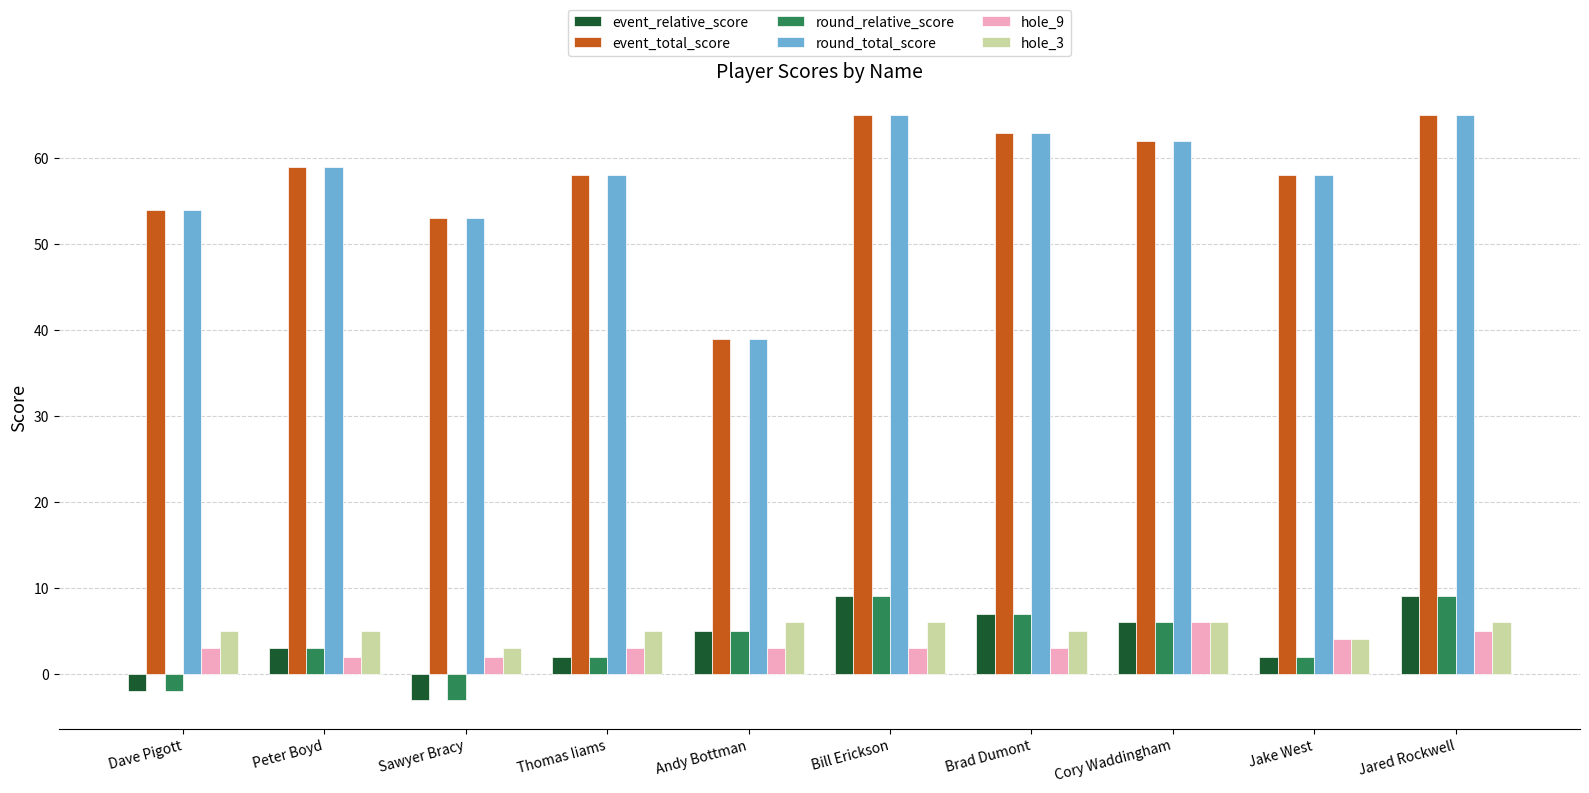

What is the label of the 10th bar from the right?

Dave Pigott